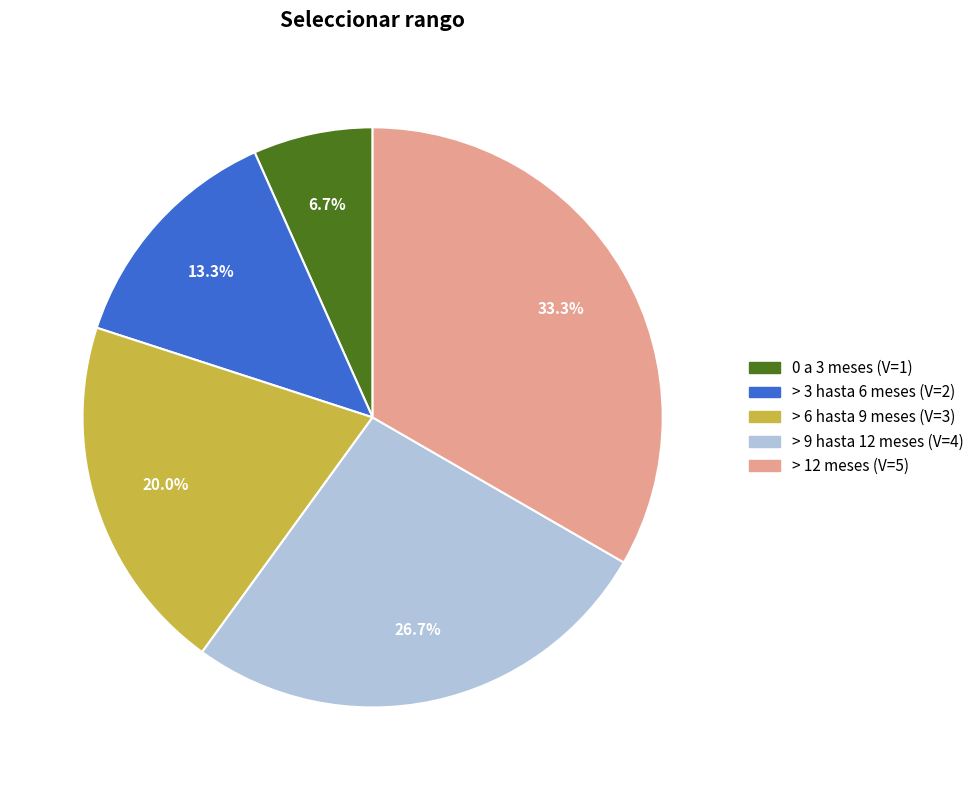

Does > 3 hasta 6 meses account for over 50% of the chart?

No